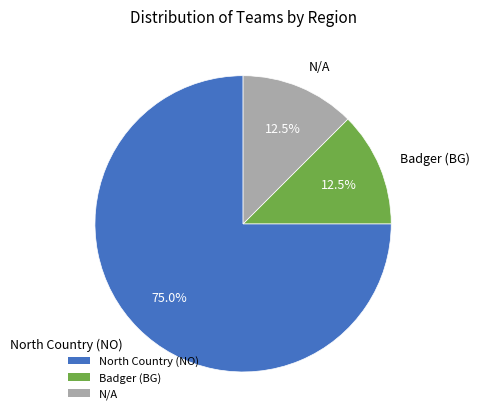

Which slice represents more than half of the pie?

North Country (NO)